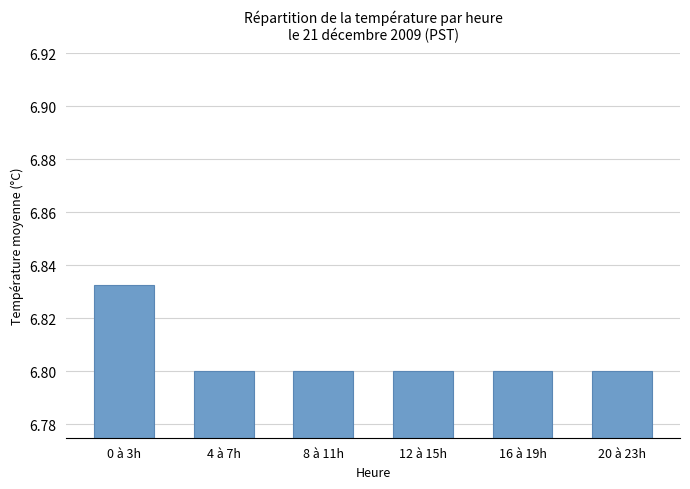

What is the ratio of the value at 8 à 11h to the value at 16 à 19h?

1.0